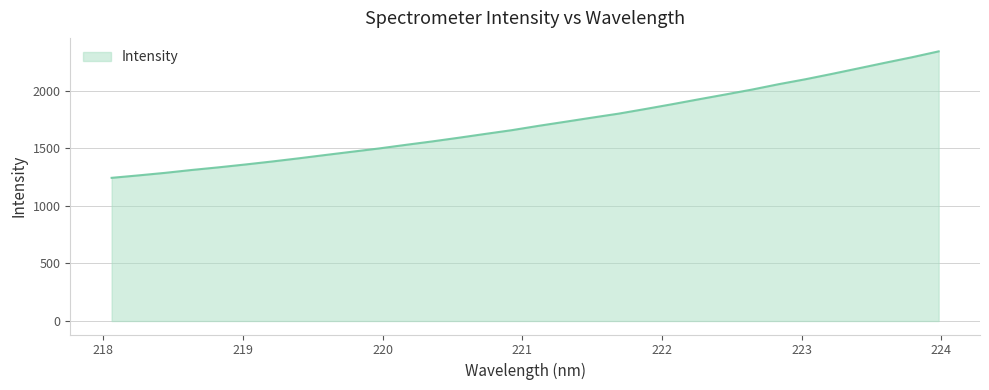

How many series are shown in this chart?

1